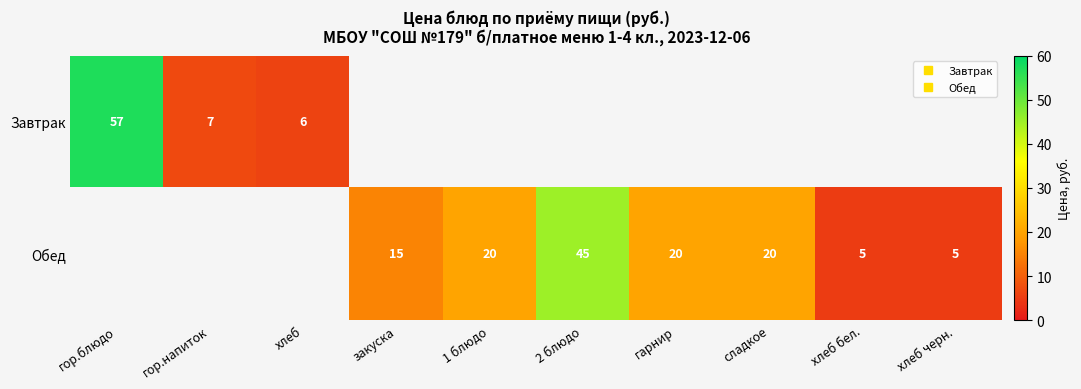

Which series has the largest range (max minus min)?

Завтрак